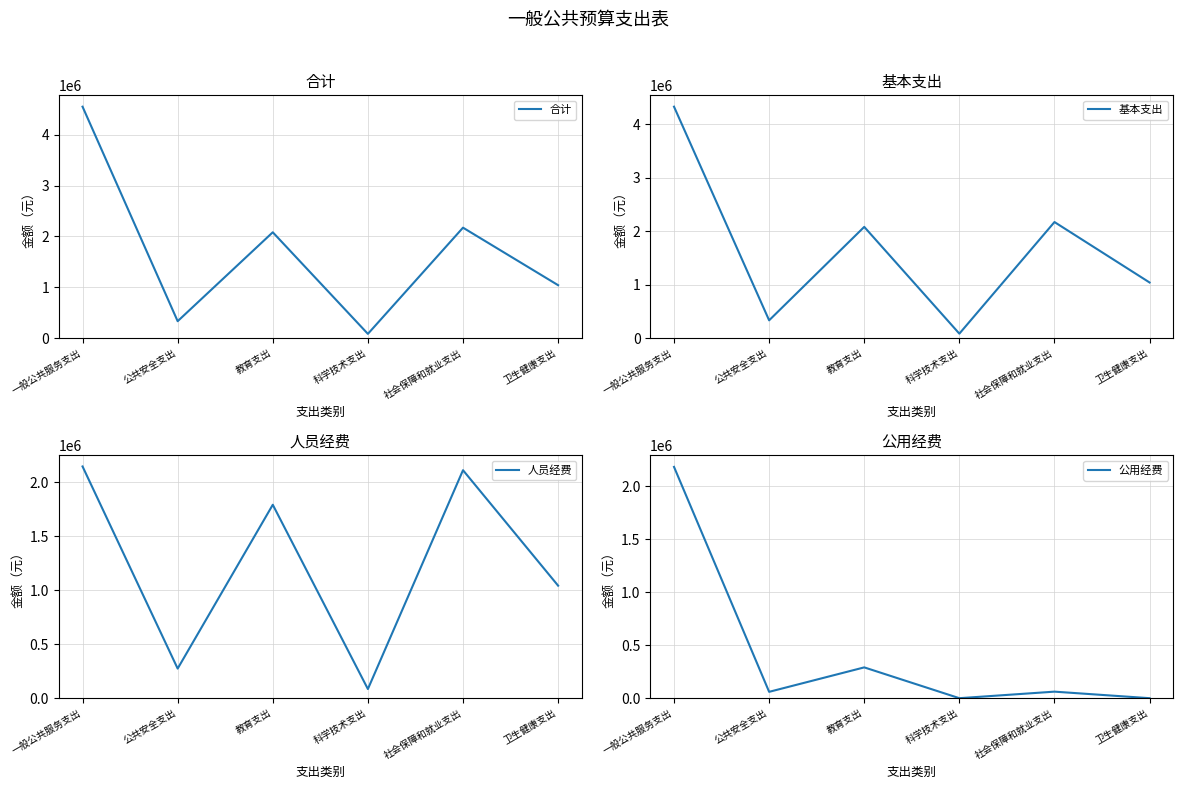

Where is the first local minimum for 公用经费?

公共安全支出